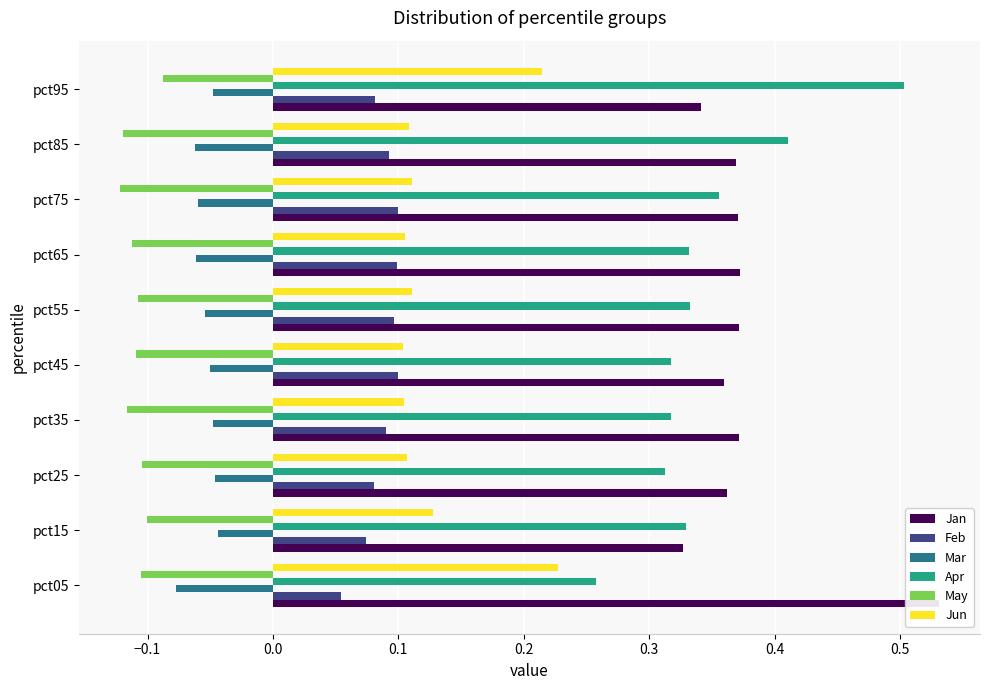

What is the value of the Mar bar at the 7th from the left?

-0.1